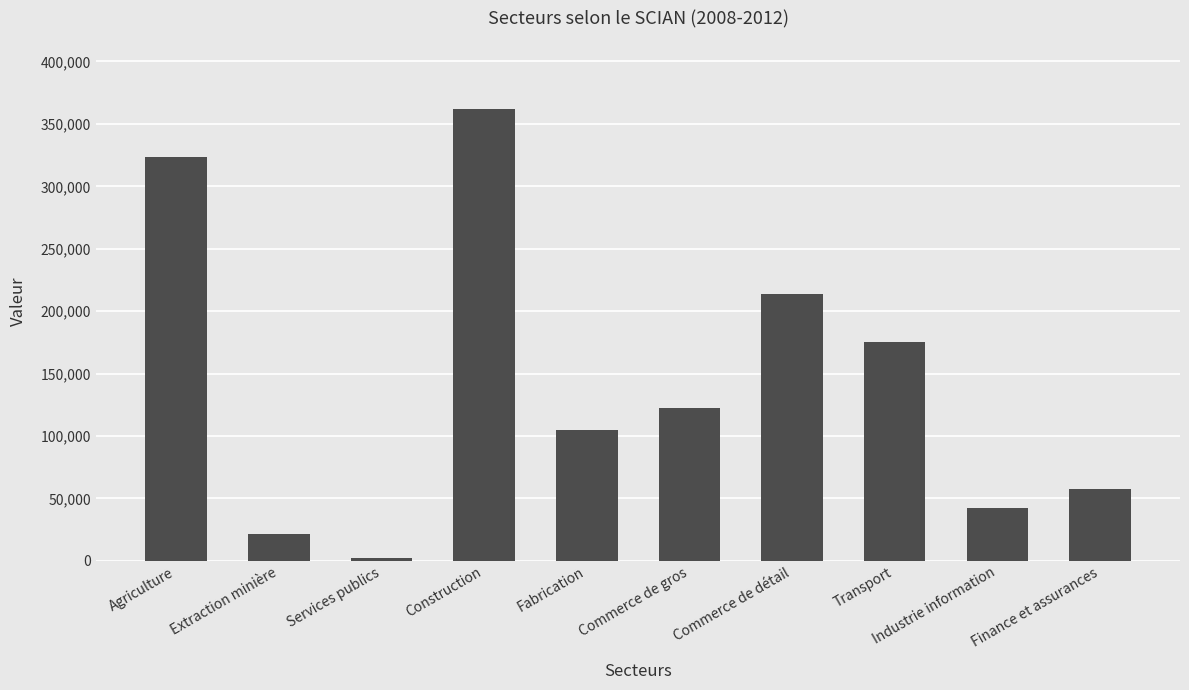

What is the sum of all values?

1425830